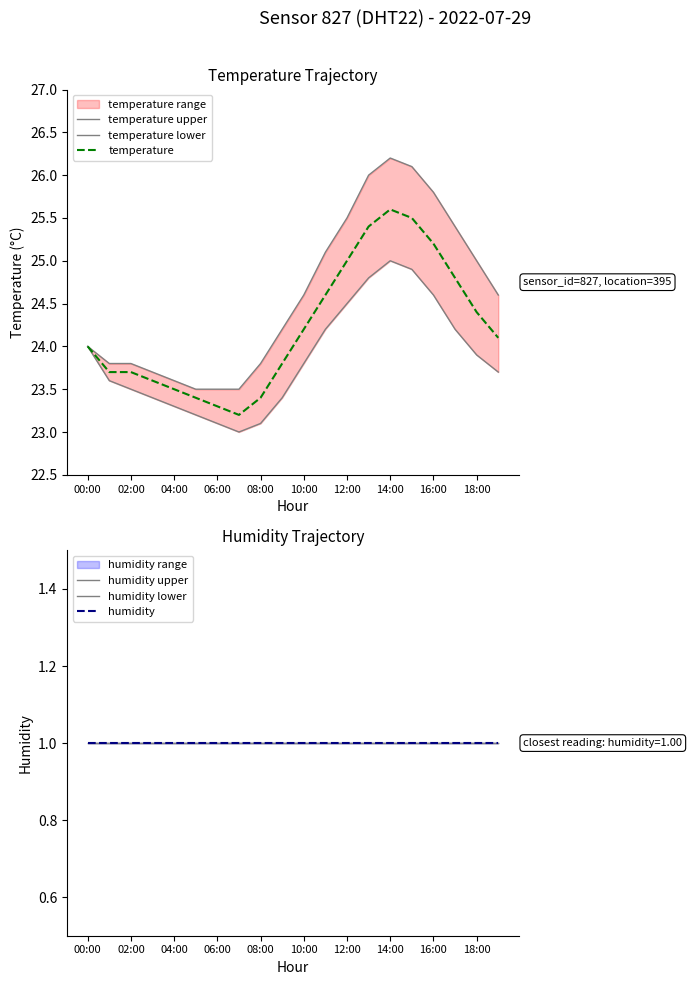

Which category has the lowest value in the humidity lower series?

00:00